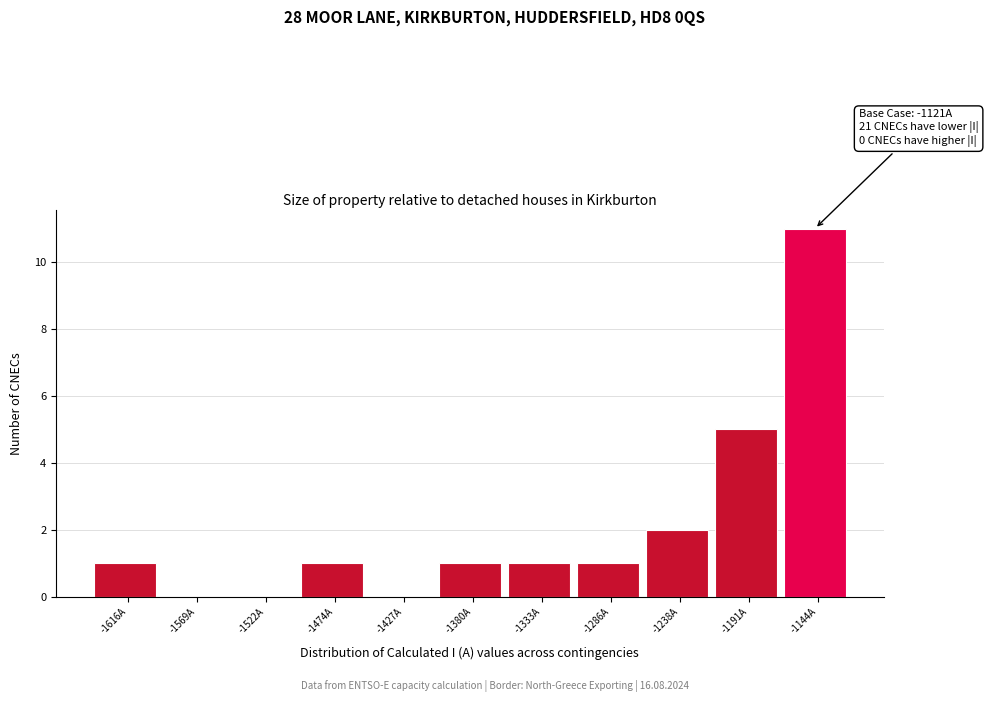

Reading left to right, transcribe all the data shown in this chart.

-1616A=1	-1569A=0	-1522A=0	-1474A=1	-1427A=0	-1380A=1	-1333A=1	-1286A=1	-1238A=2	-1191A=5	-1144A=11